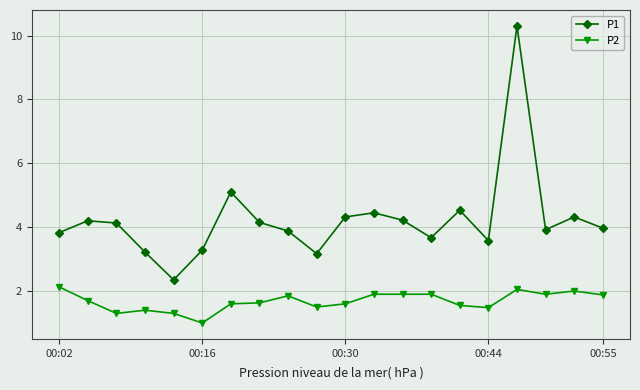

What is the value of the P2 point at the 5th from the left?

1.3